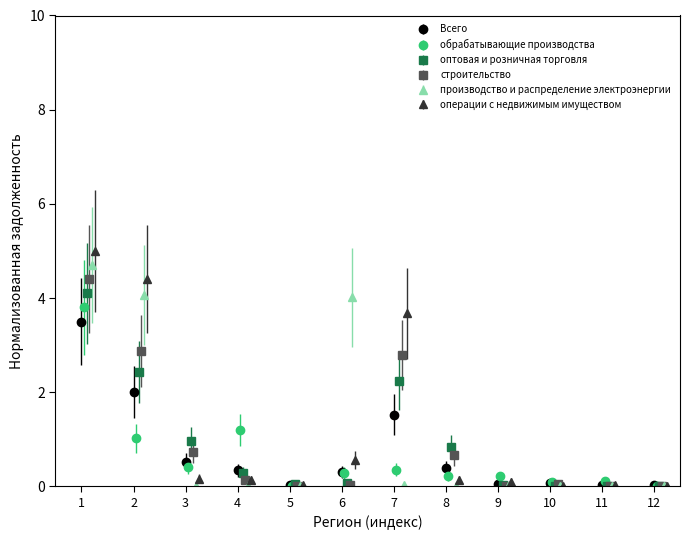

True or false: Всего has a value of 2.0 at 2.

True